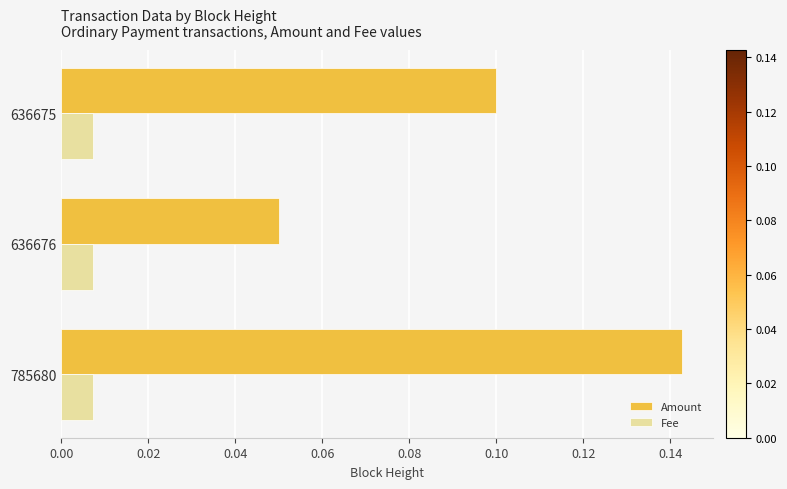

Which series has the largest total across all categories?

Amount